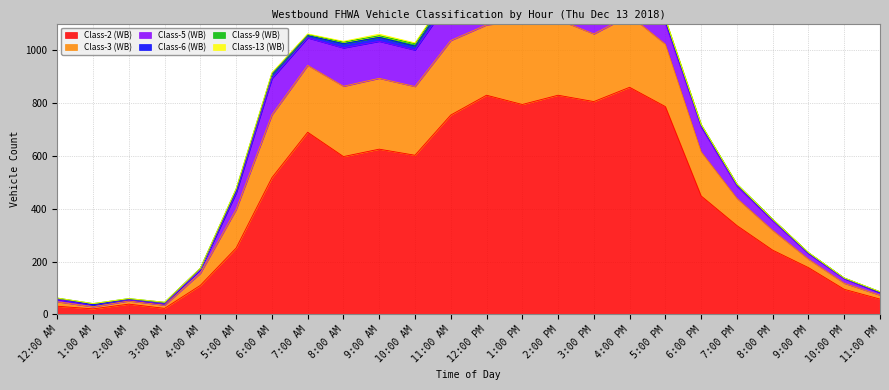

True or false: Class-3 (WB) has more than 2 points higher than both neighbors.

True